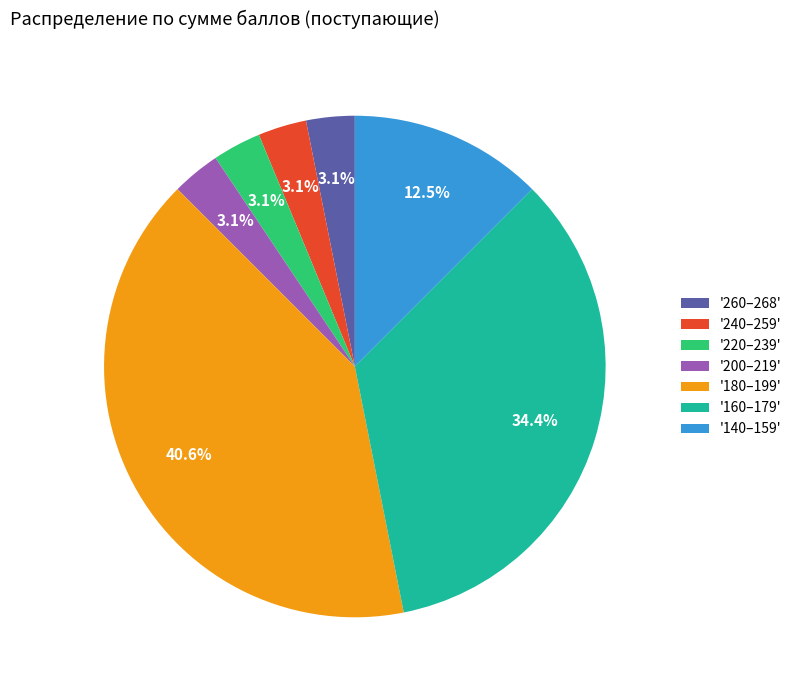

Combined, what portion of the pie is '260–268' and '140–159'?

15.6%